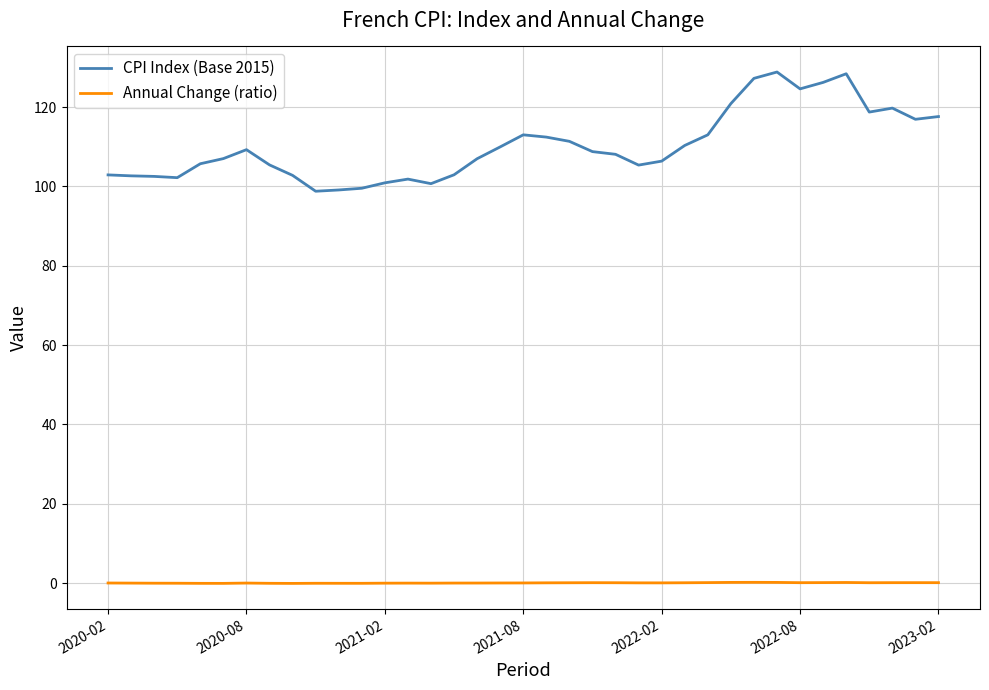

Rank the series by their maximum value, from lowest to highest.

Annual Change (ratio), CPI Index (Base 2015)